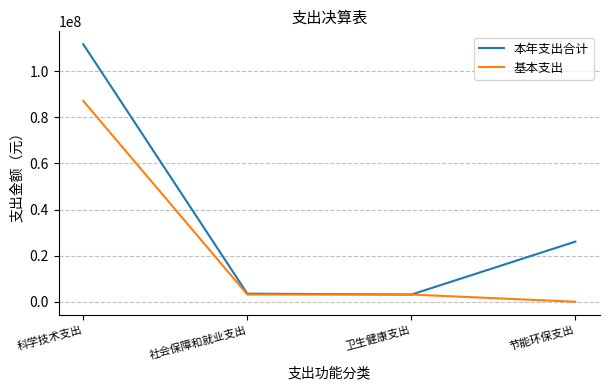

Which label corresponds to the smallest value in the chart?

节能环保支出